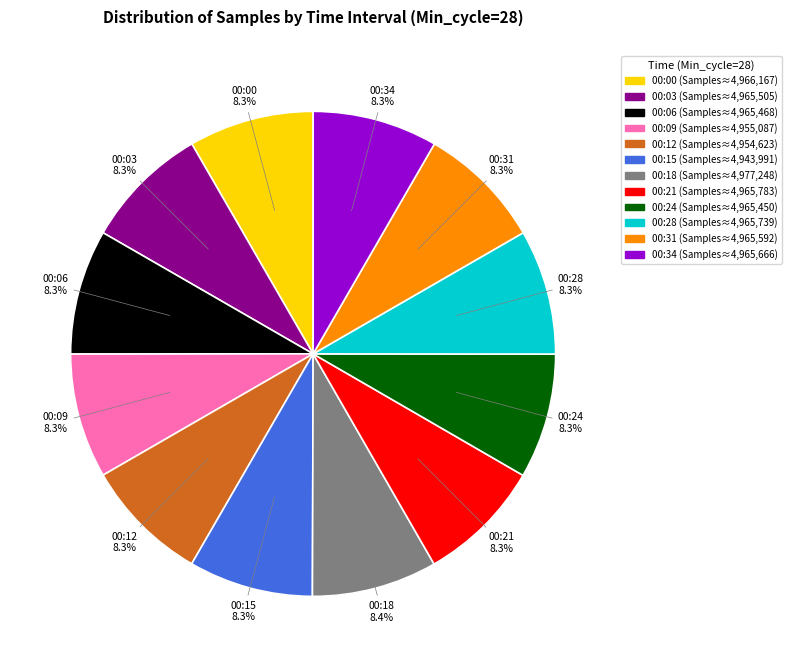

Is there a majority slice in this chart?

No